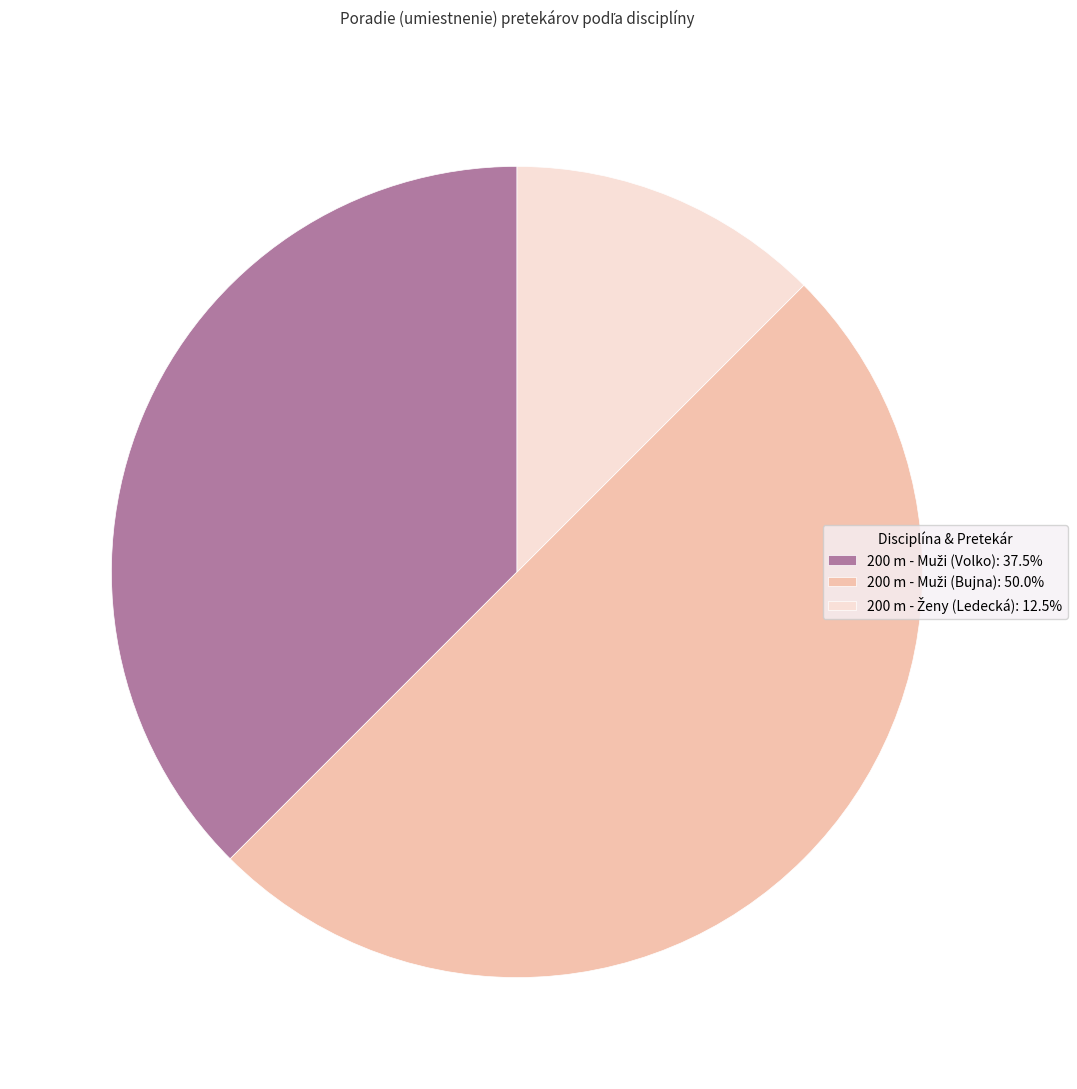

How many segments does this pie chart have?

3